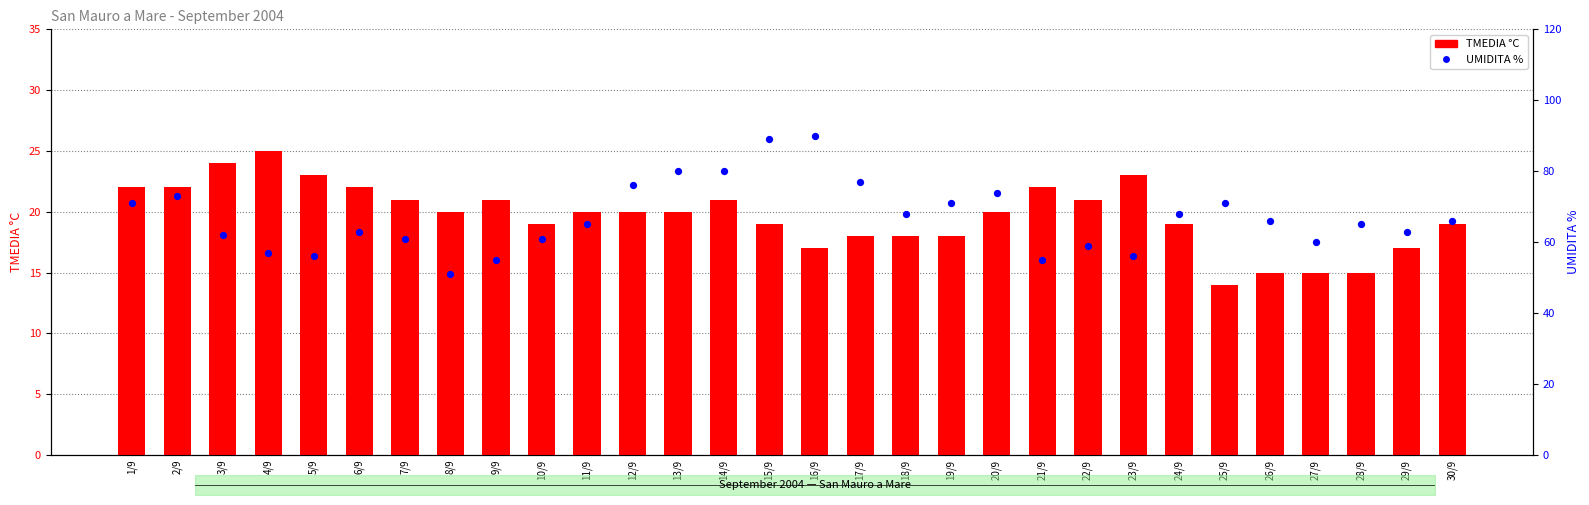

Which series has the widest spread of Y values?

UMIDITA %